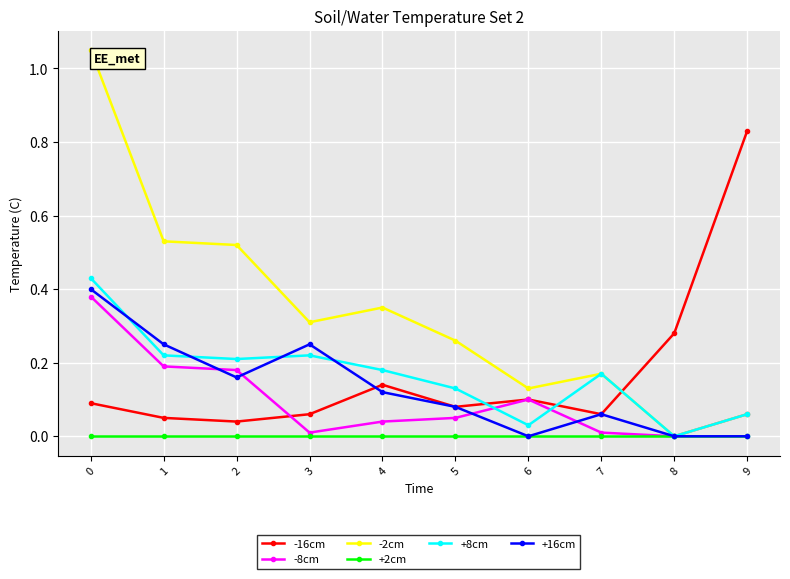

Which series changed the most between 1 and 6?

-2cm